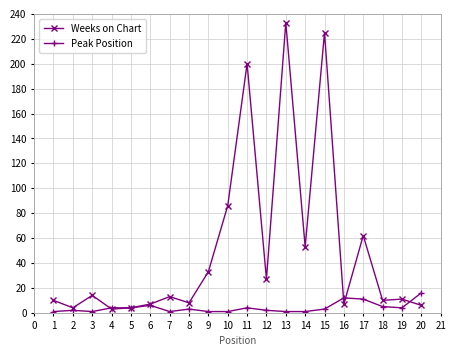

True or false: Weeks on Chart has more than 0 points higher than both neighbors.

True